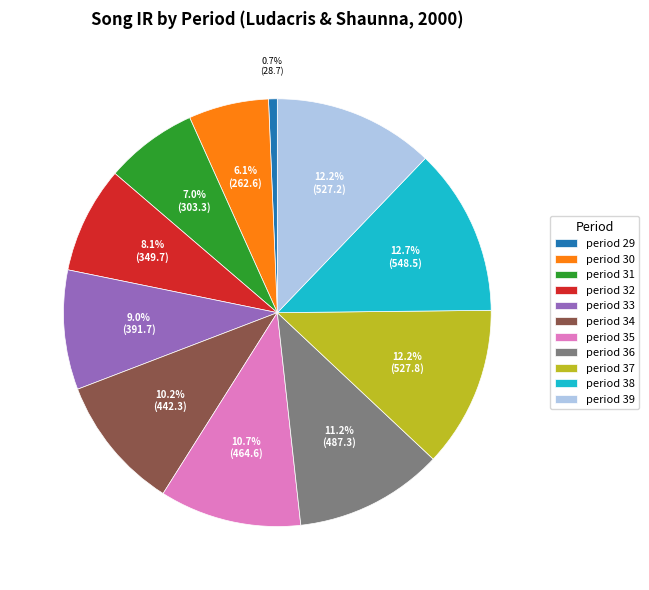

To the nearest percent, what portion does period 38 represent?

13%